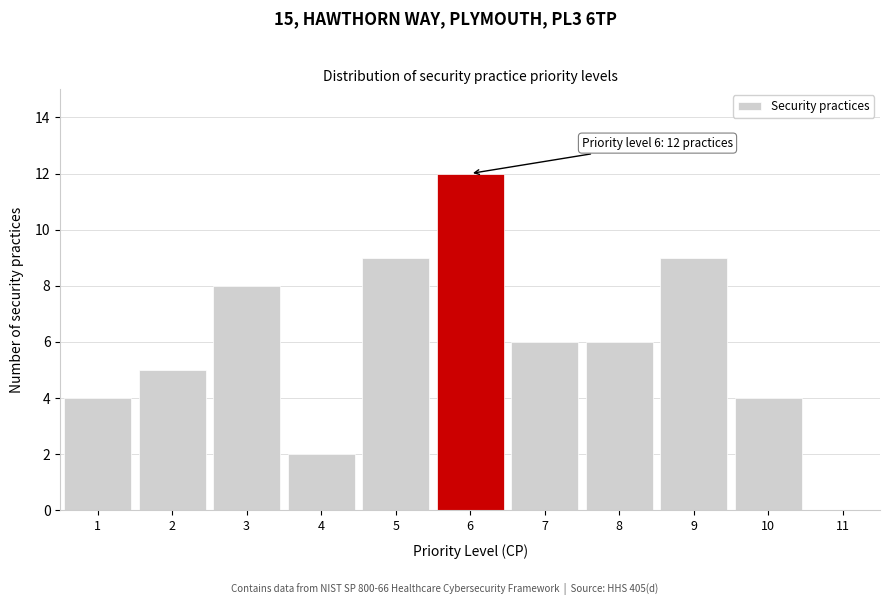

Over which range of the x-axis is the bar tallest?

5.5 to 6.5